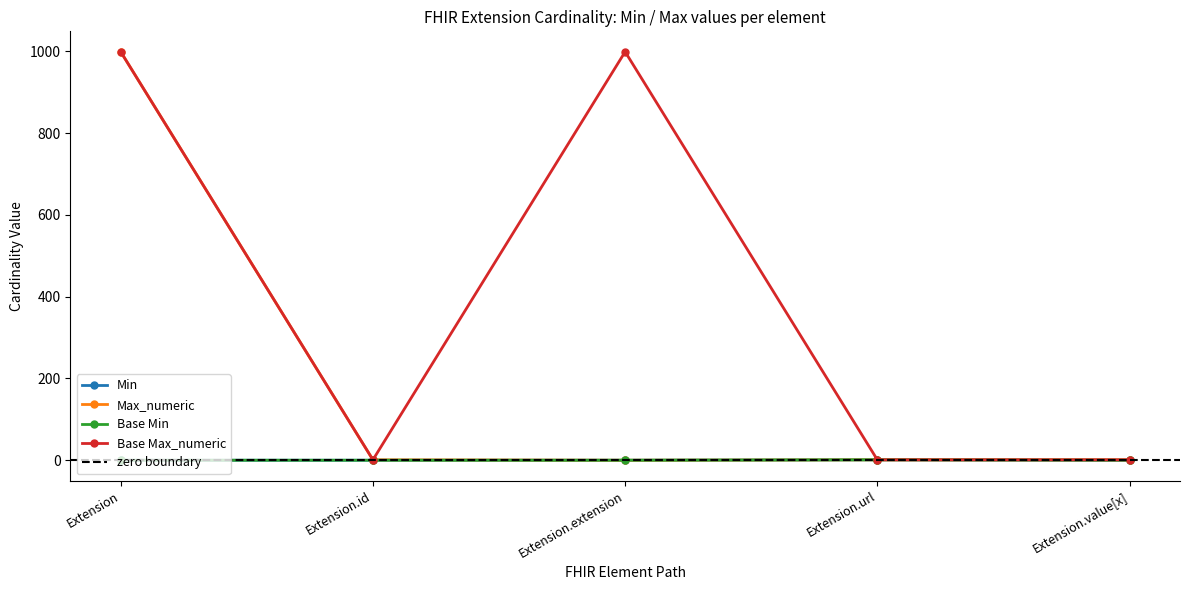

What is the total value across all series at Extension.id?

2